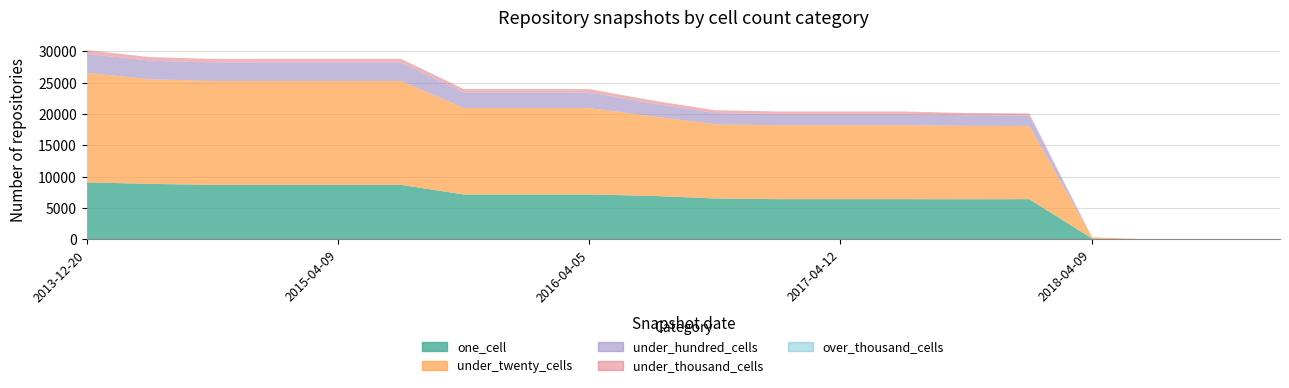

True or false: under_hundred_cells and over_thousand_cells cross at least once.

False